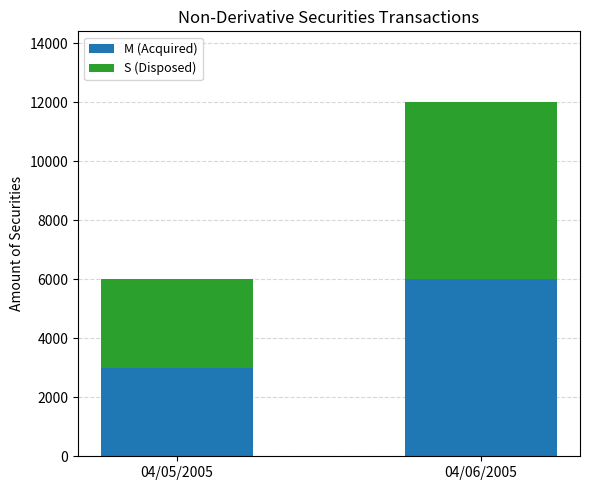

What is the total value across all series at 04/06/2005?

12000